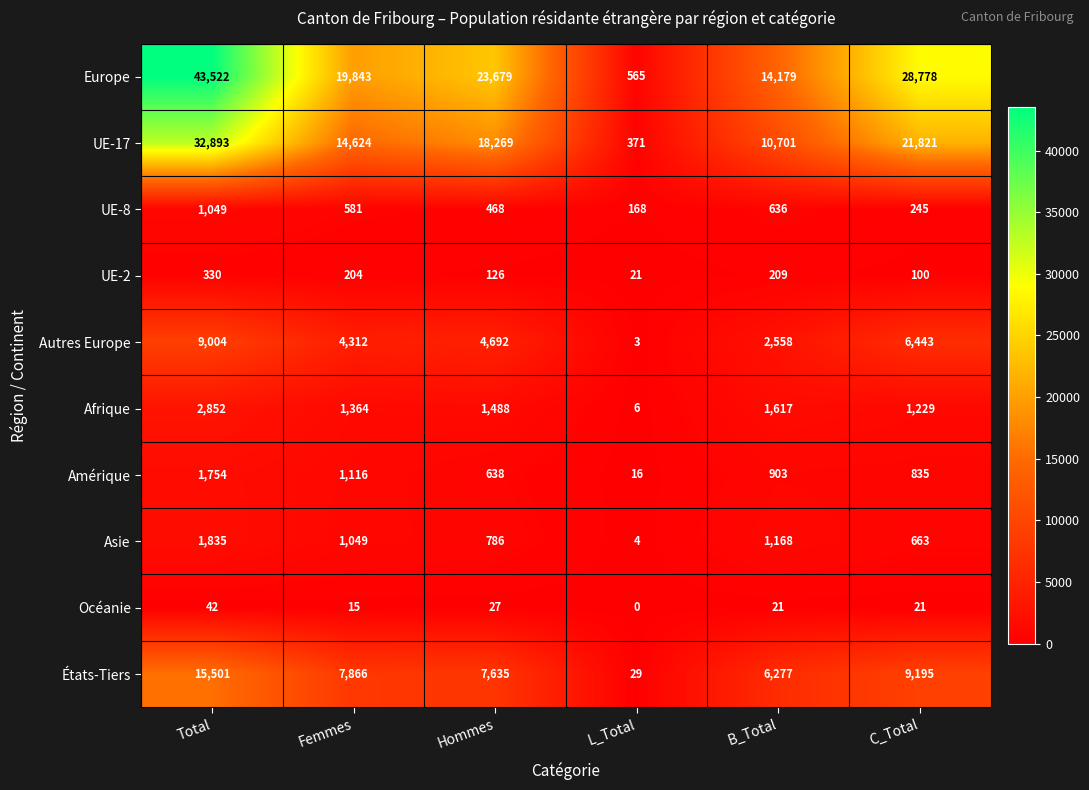

What is the difference between the UE-17 values at Hommes and Total?

14624